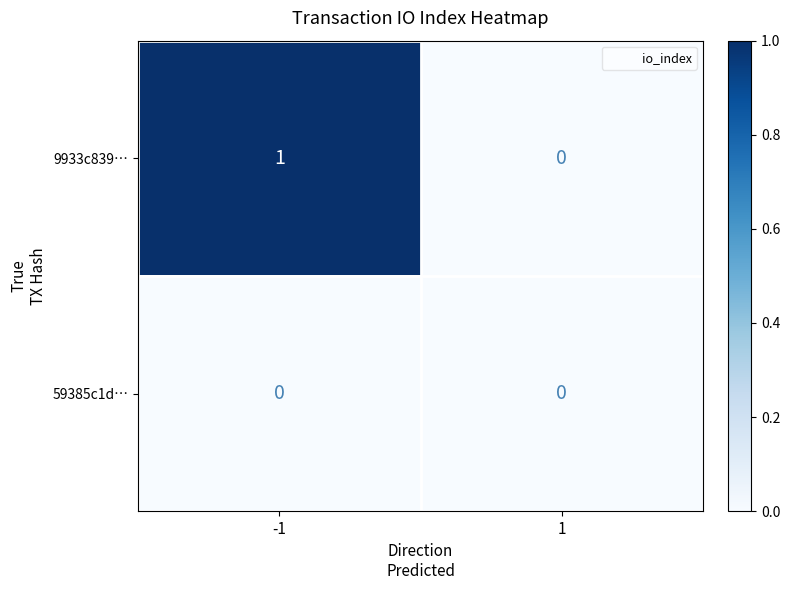

Between -1 and 1, which series saw the biggest shift?

9933c839…